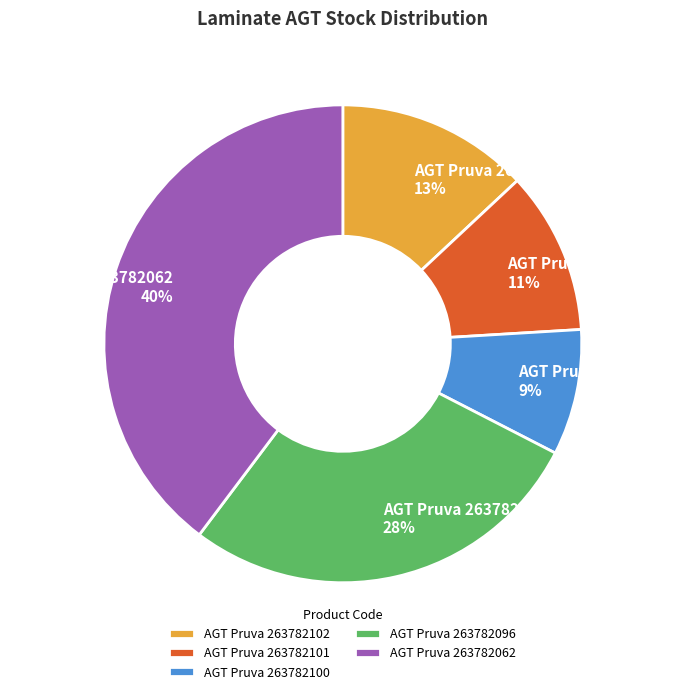

True or false: AGT Pruva 263782062 accounts for 47% of the total.

False